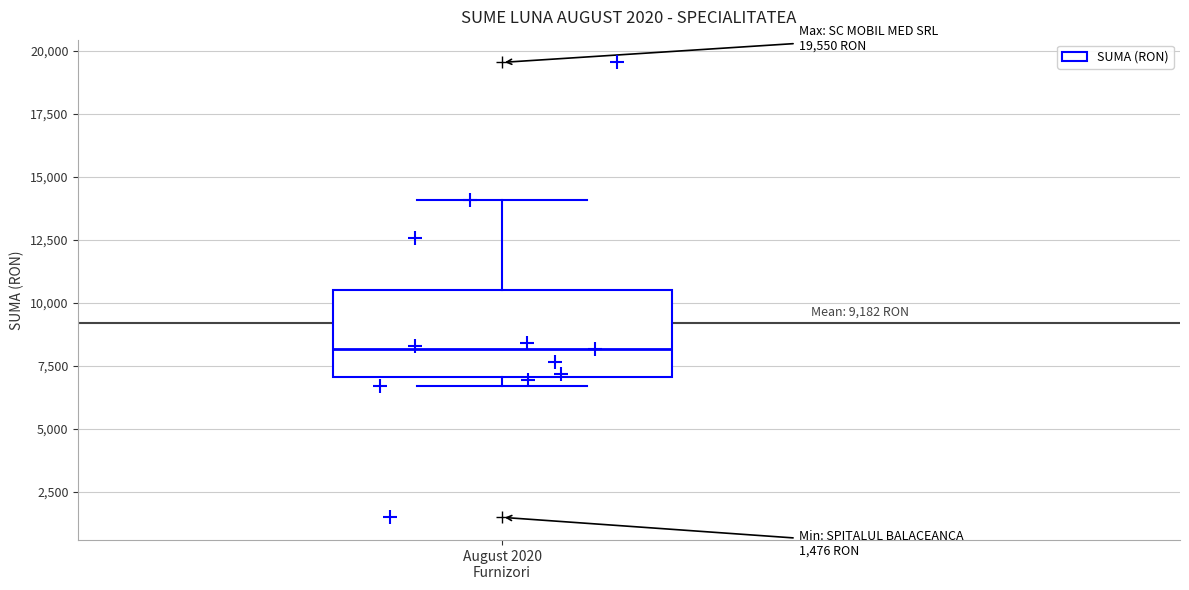

Transcribe this box plot: give where the median line is, the range the box spans, and where the two whiskers end, as read against the y-axis. The values are not printed on the chart, so give them approximately, as read against the axis.

median 8000, box 7000 to 10500, whiskers 6500 to 14000